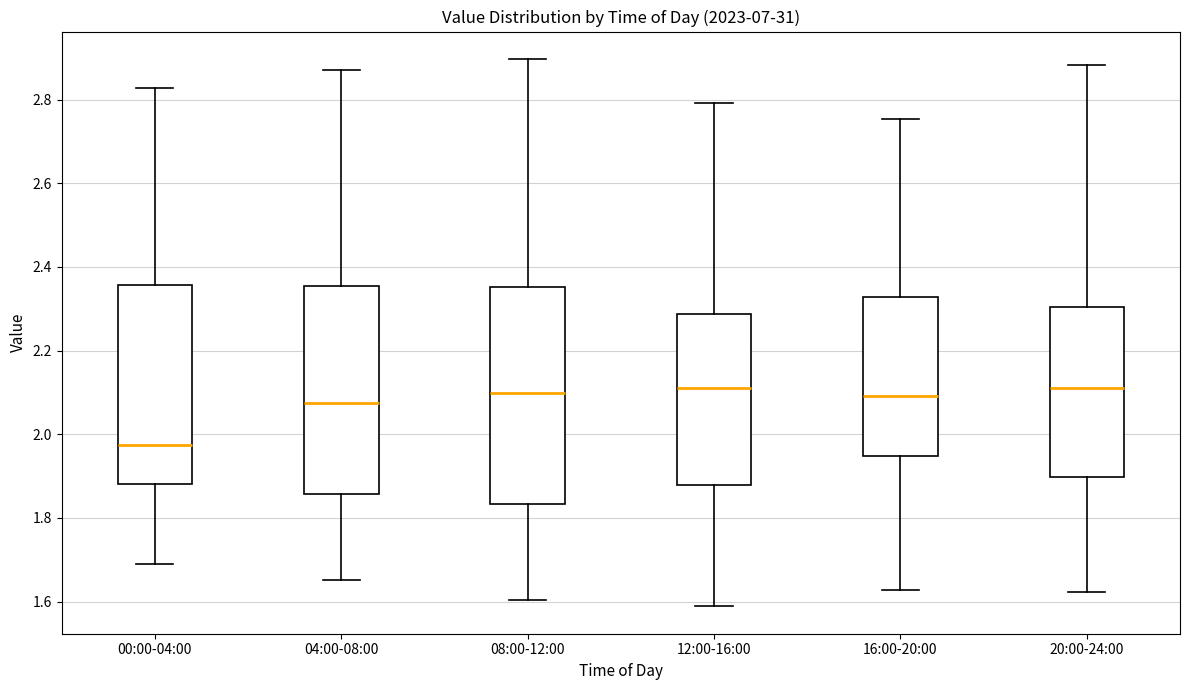

Where is the upper edge of the box for 00:00-04:00 on the y-axis? The values are not printed on the chart, so give them approximately, as read against the axis.

2.36